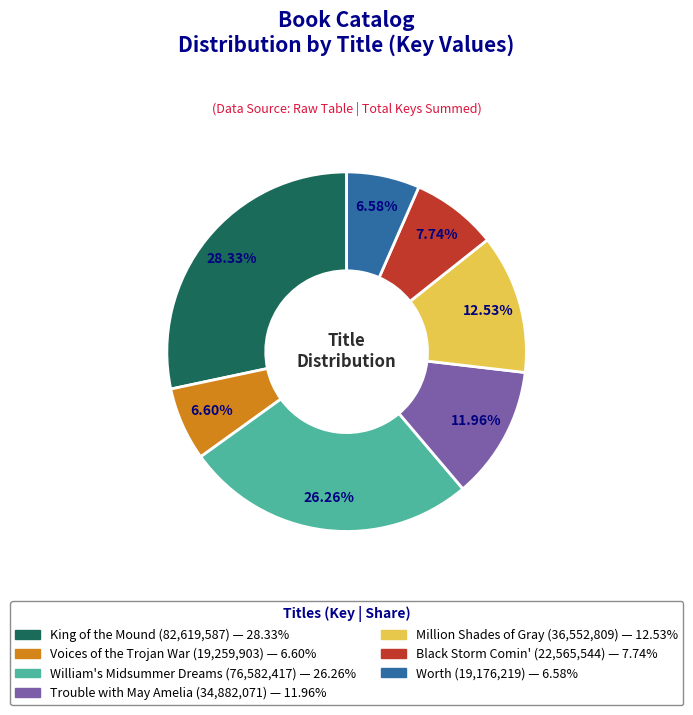

What is the ratio of the value at William's Midsummer Dreams to the value at Million Shades of Gray?

2.1